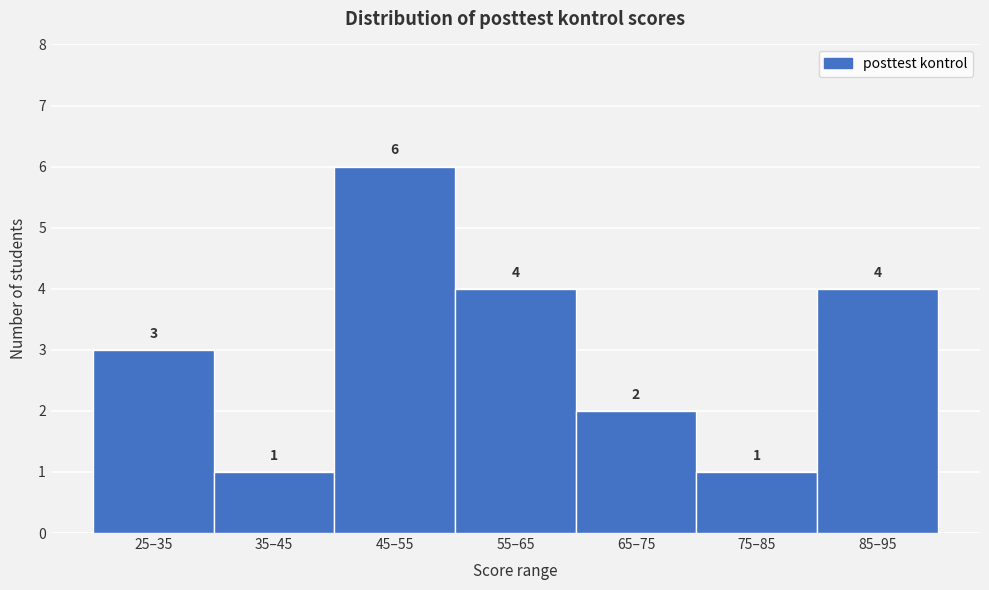

Reading right to left, extract all data points from this chart.

85–95=4	75–85=1	65–75=2	55–65=4	45–55=6	35–45=1	25–35=3